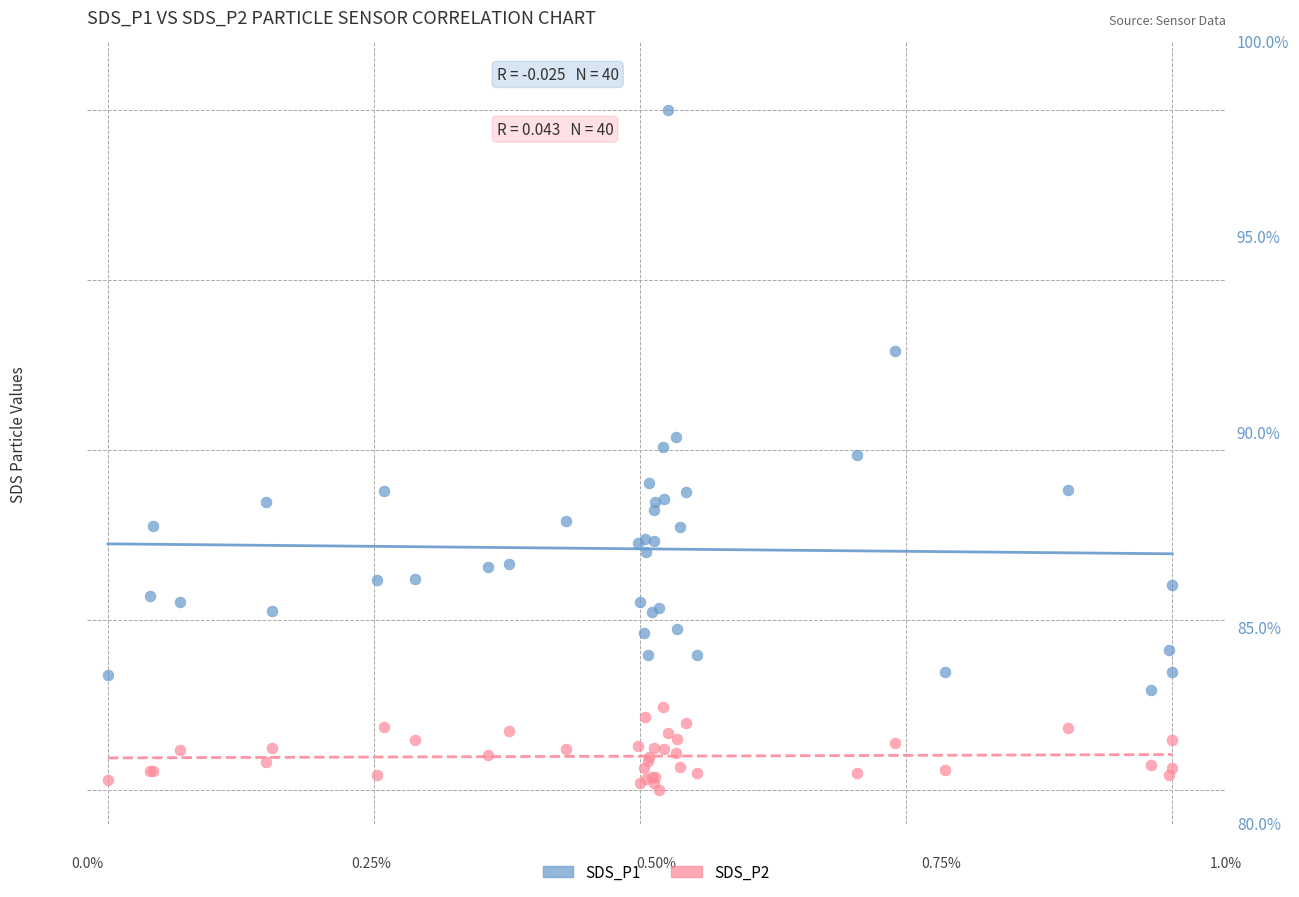

What are all the series names shown in the legend?

SDS_P1, SDS_P2